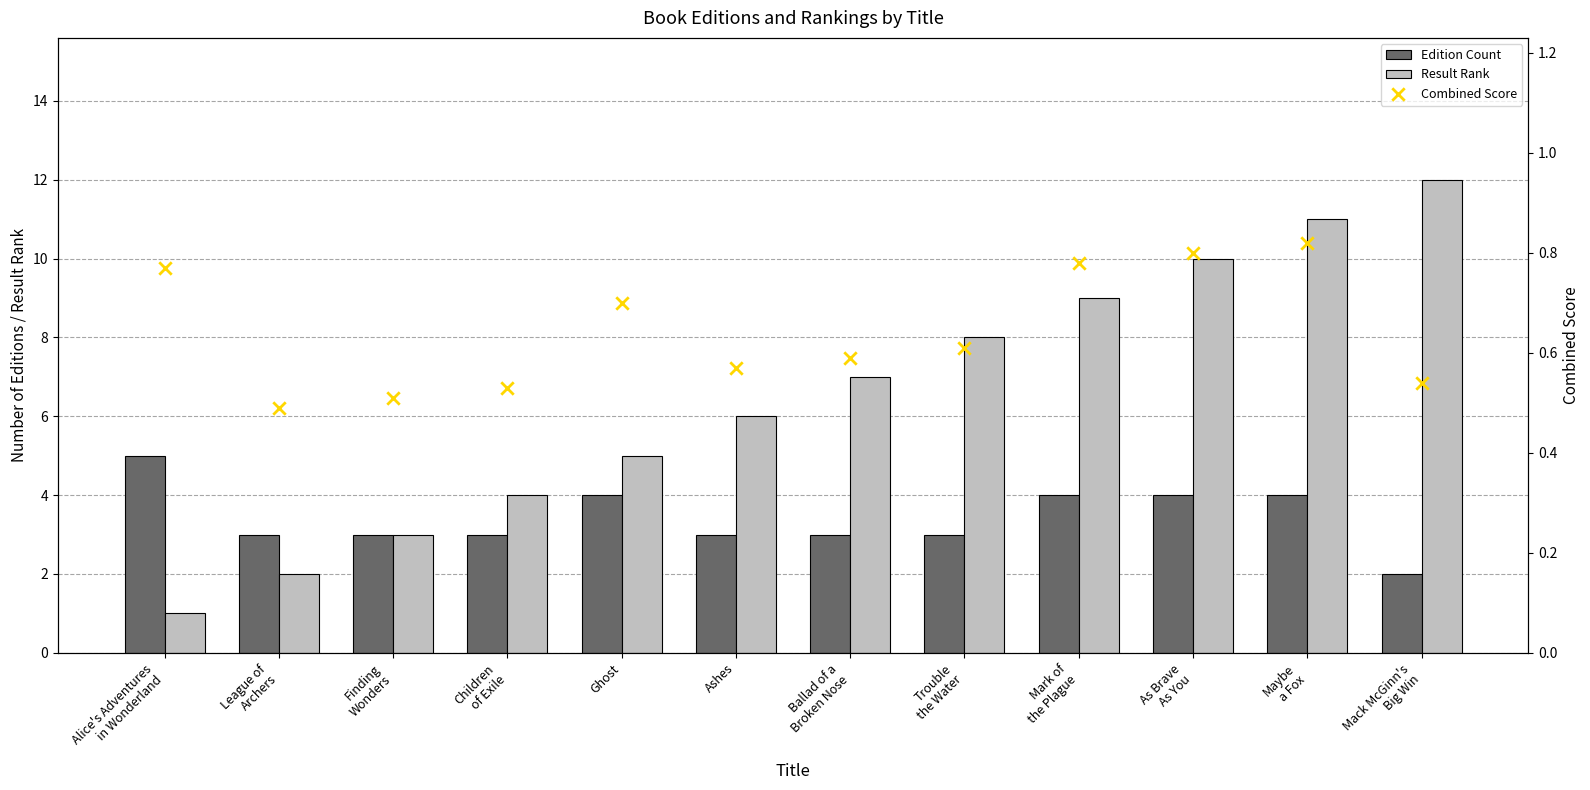

What is the total value across all series at Finding
Wonders?

6.5